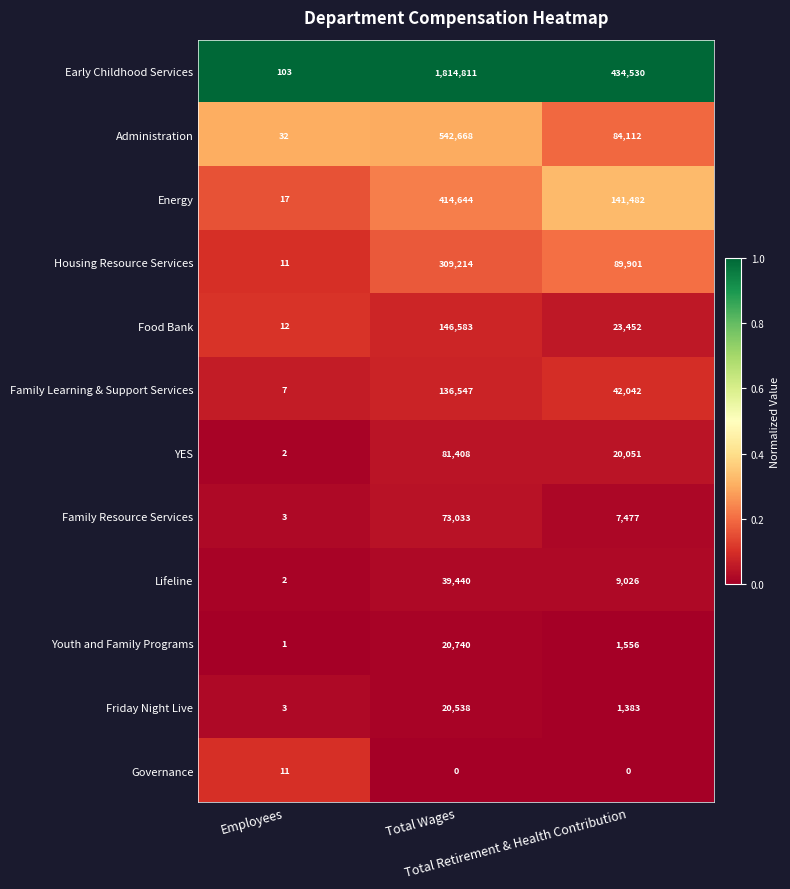

What is the maximum value for Early Childhood Services?

1814811